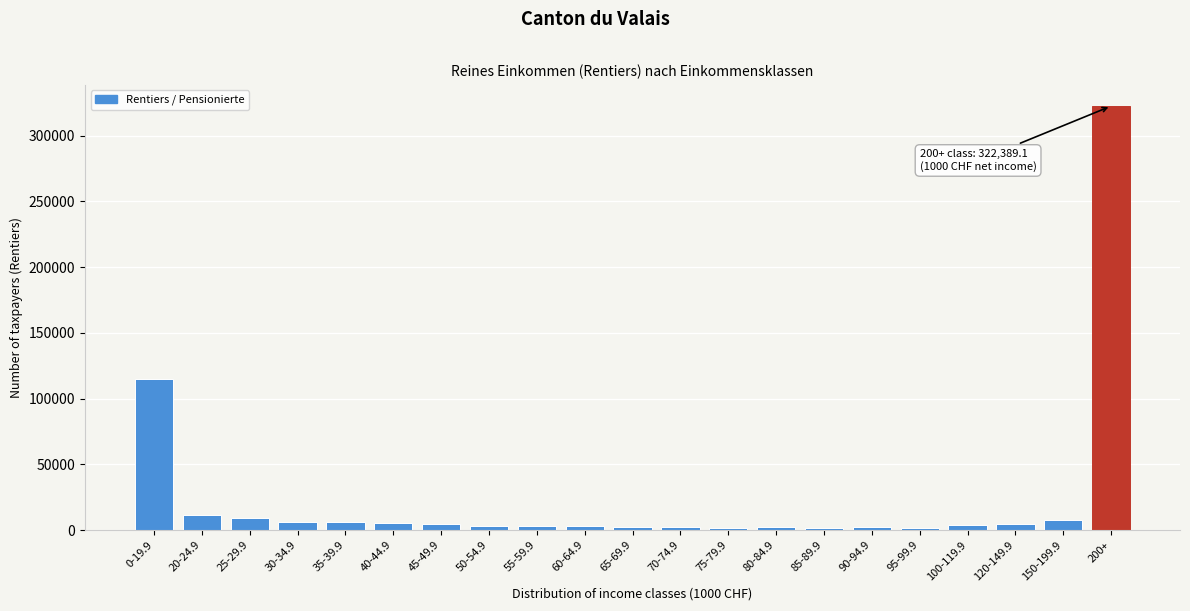

What is the label of the 21st bar from the left?

200+